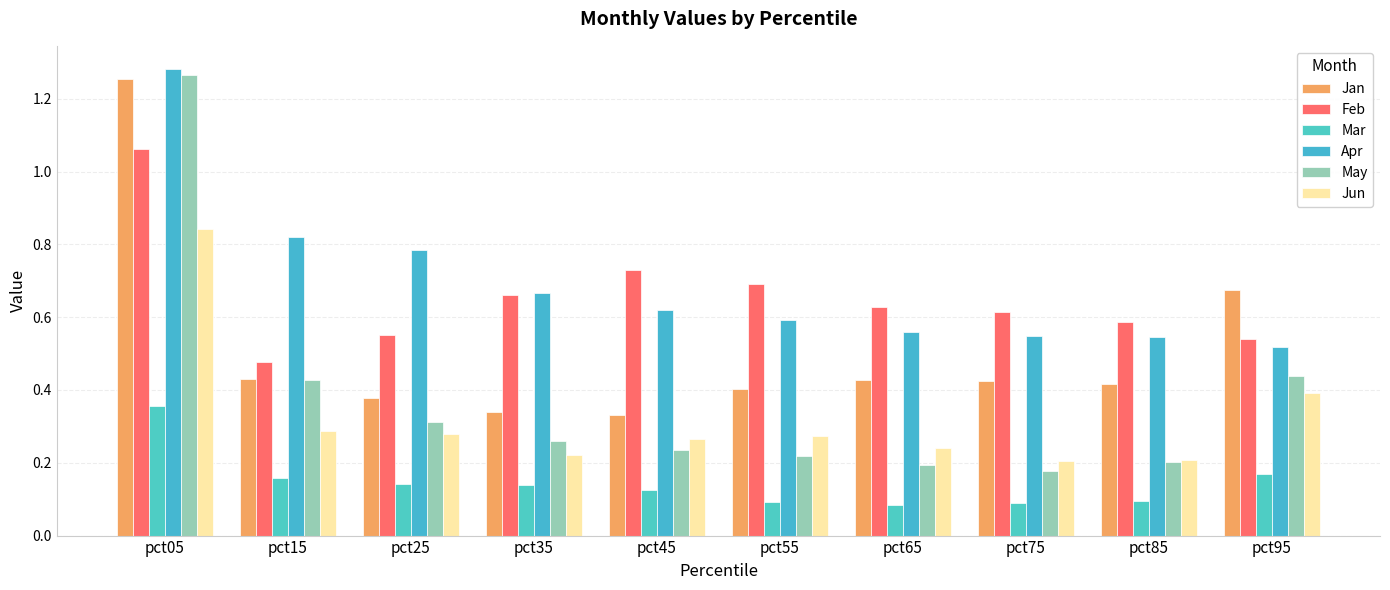

At which label does Jun reach its peak?

pct05